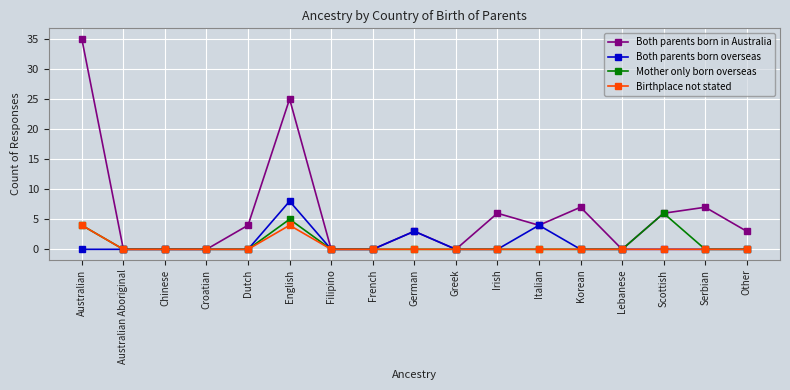

What is the label of the 15th point from the left?

Scottish